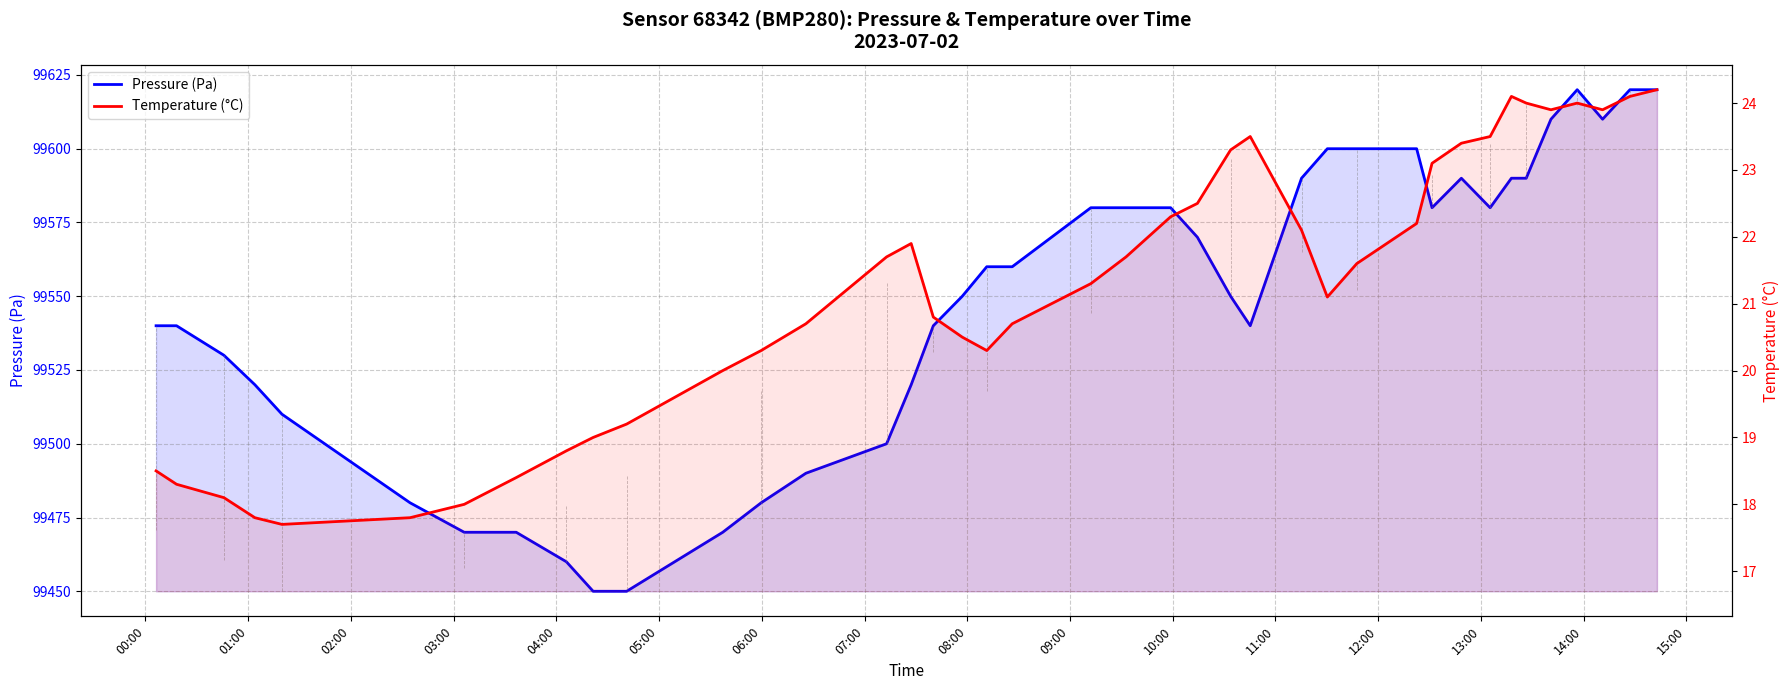

What is the label of the 10th point from the left?

09:00